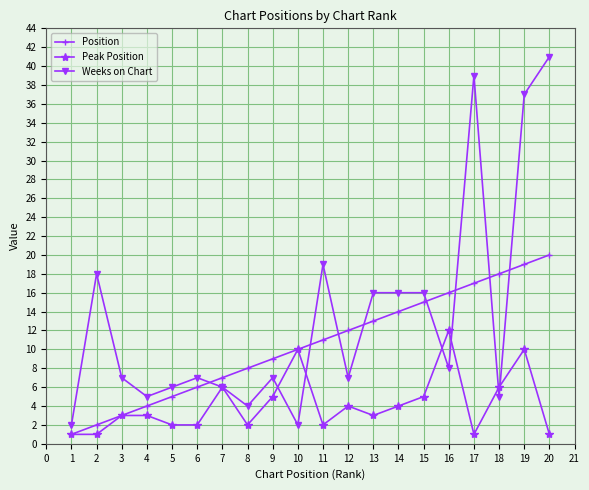

The Weeks on Chart series shows 61 at 17. True or false?

False